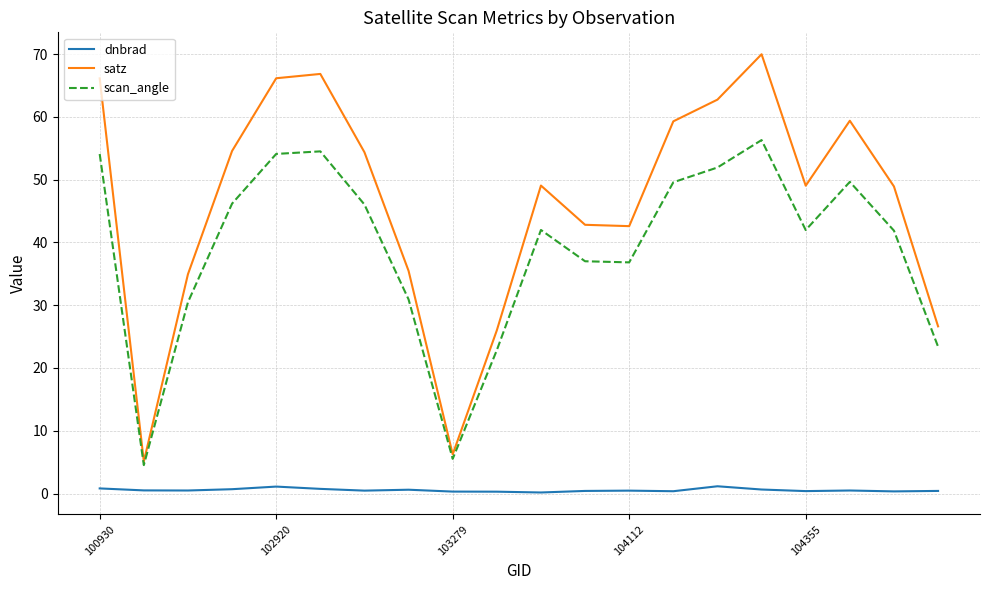

What are all the series names shown in the legend?

dnbrad, satz, scan_angle